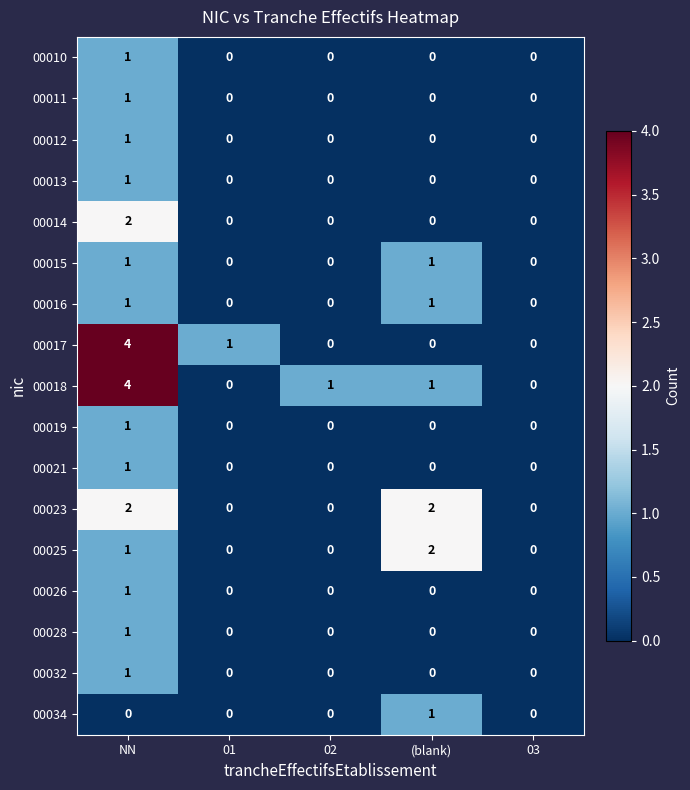

Count the 00013 values in the range 0 to 1.

5